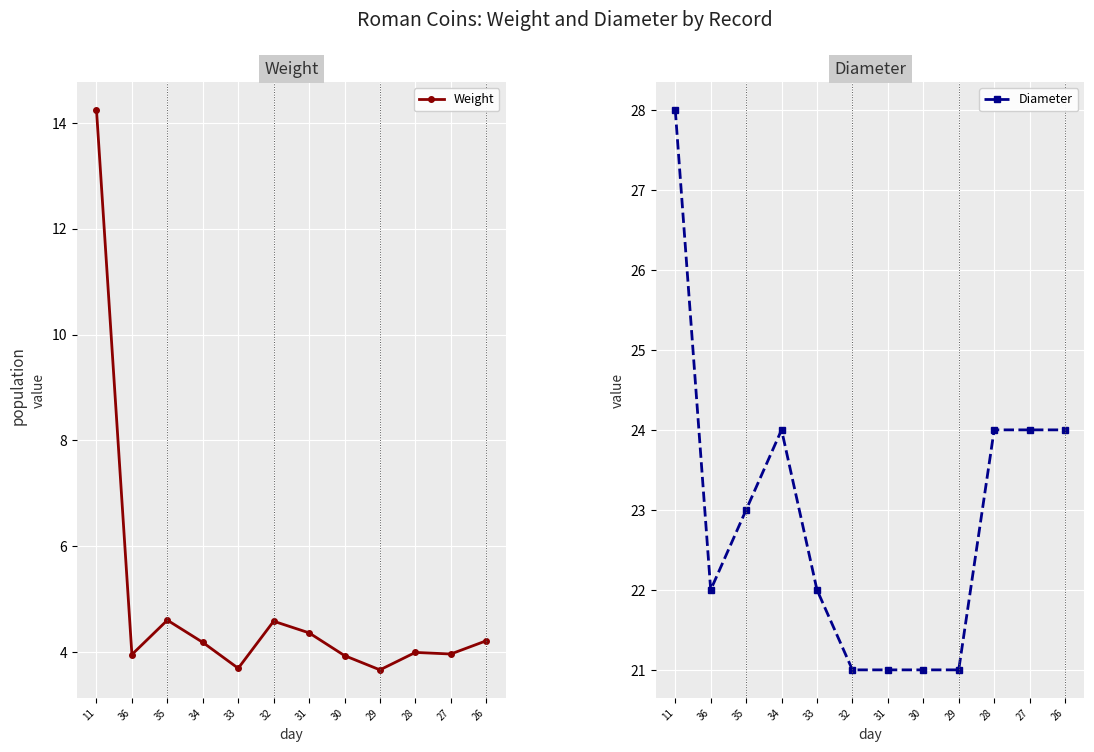

True or false: Weight and Diameter cross at least once.

False